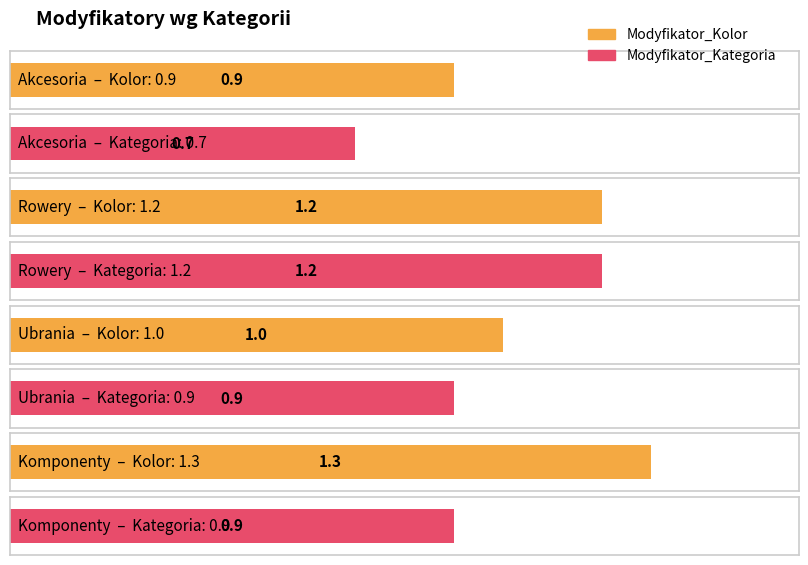

Which label corresponds to the smallest value in the chart?

Akcesoria